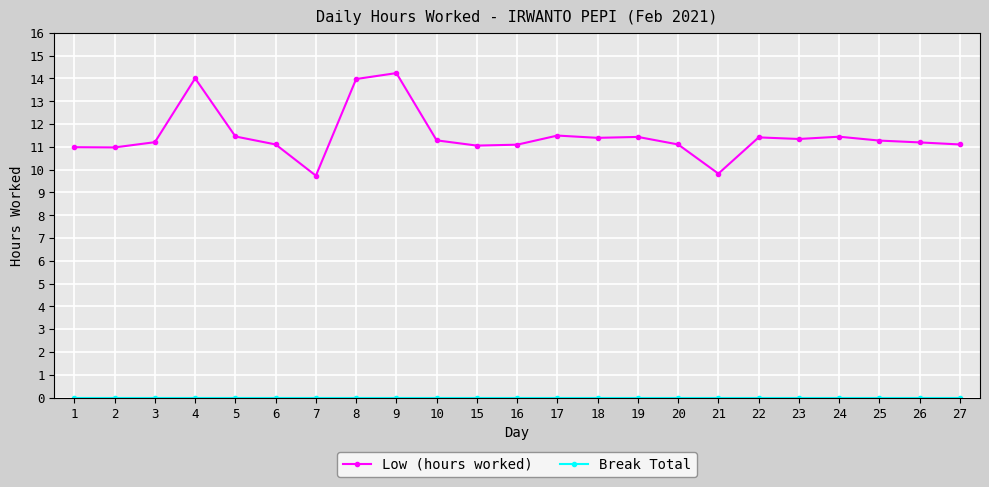

True or false: Low (hours worked) has a value of 11.4 at 24.

True